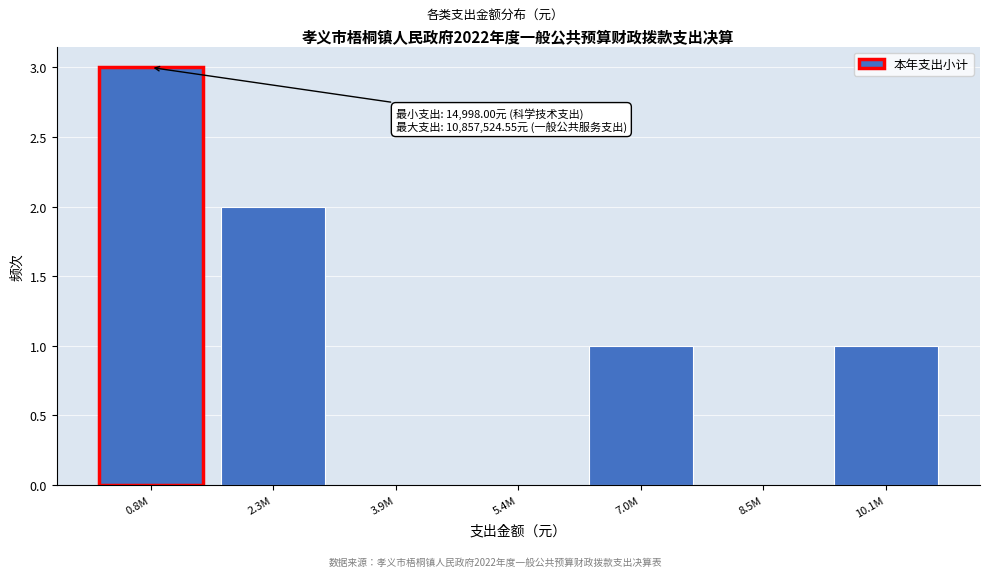

Reading left to right, transcribe all the data shown in this chart.

0.8M=3	2.3M=2	3.9M=0	5.4M=0	7.0M=1	8.5M=0	10.1M=1